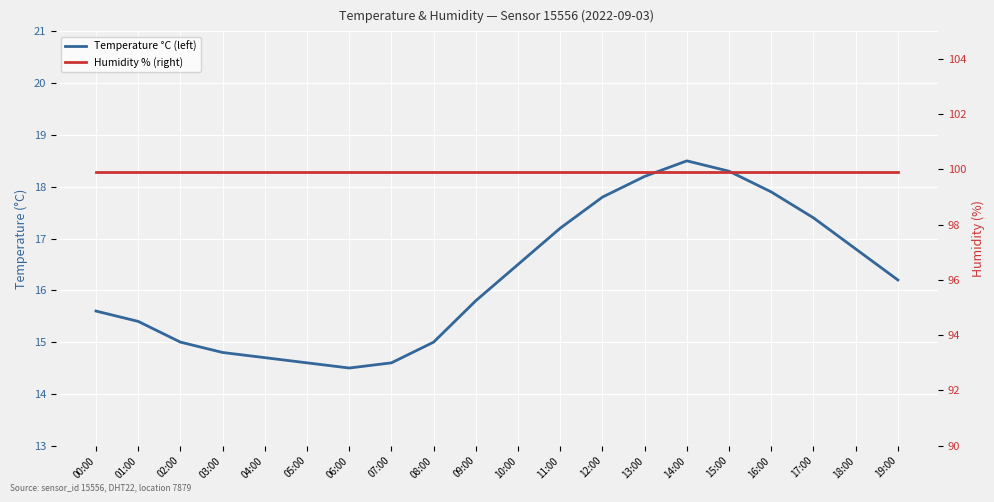

Which series has the largest range (max minus min)?

Temperature °C (left)